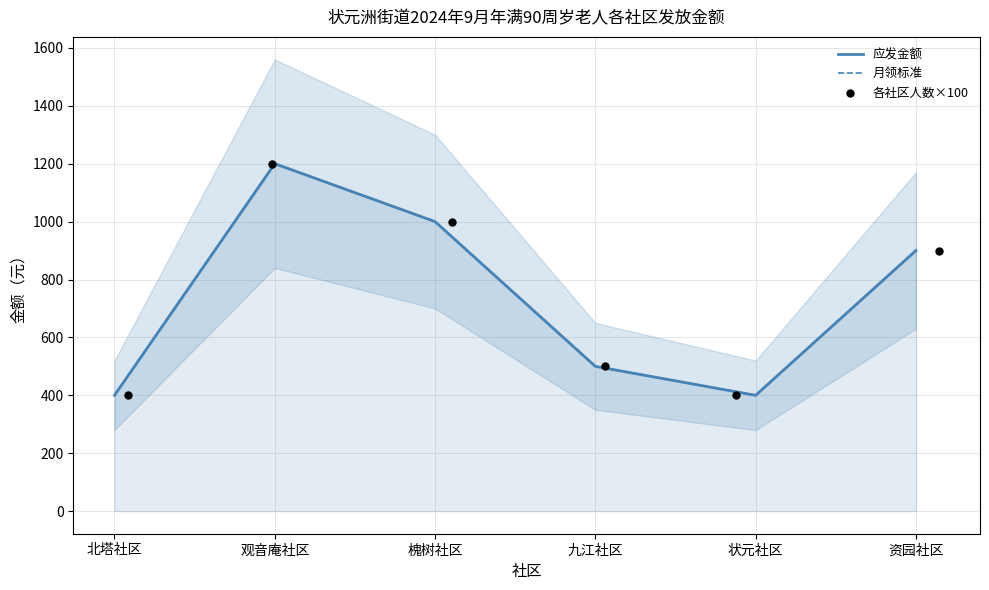

Which series reaches the minimum Y coordinate?

应发金额